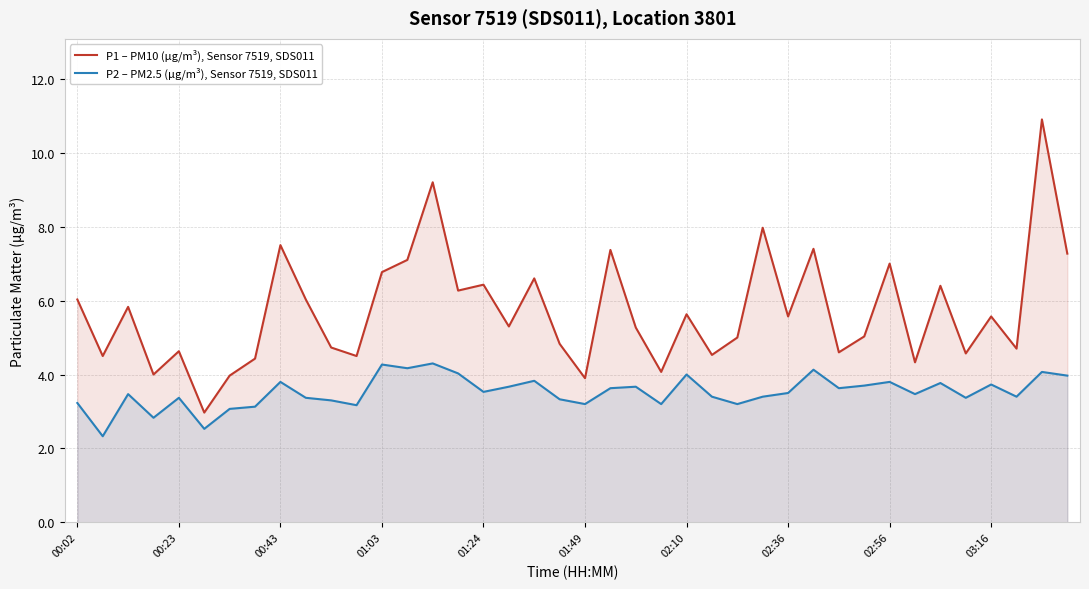

What is the difference between the maximum and minimum values in the P1 – PM10 (µg/m³), Sensor 7519, SDS011 series?

7.9